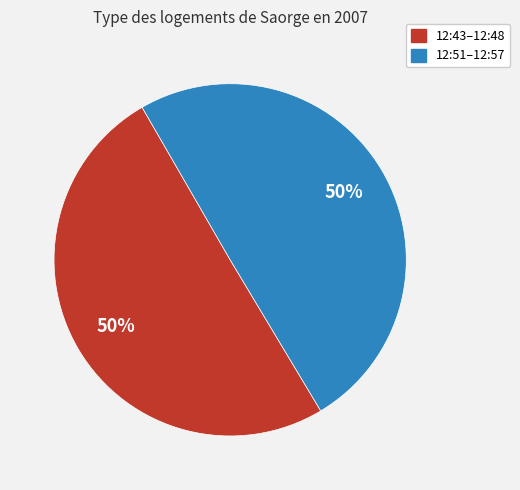

What percentage is the 12:43–12:48 slice, to the nearest percent?

50%